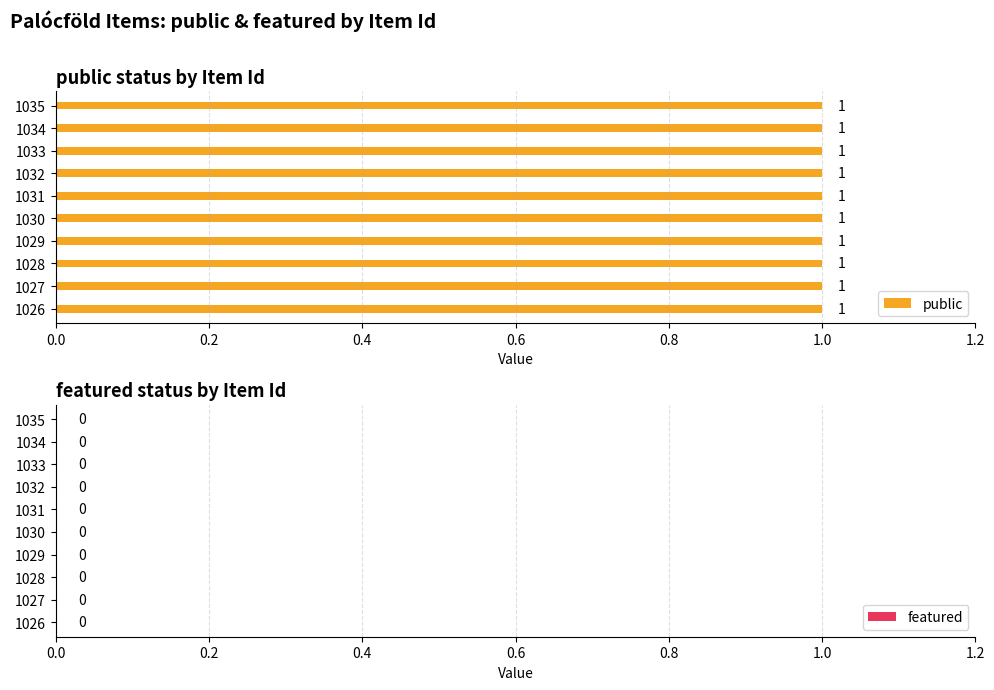

The public series shows 1 at 1034. True or false?

True